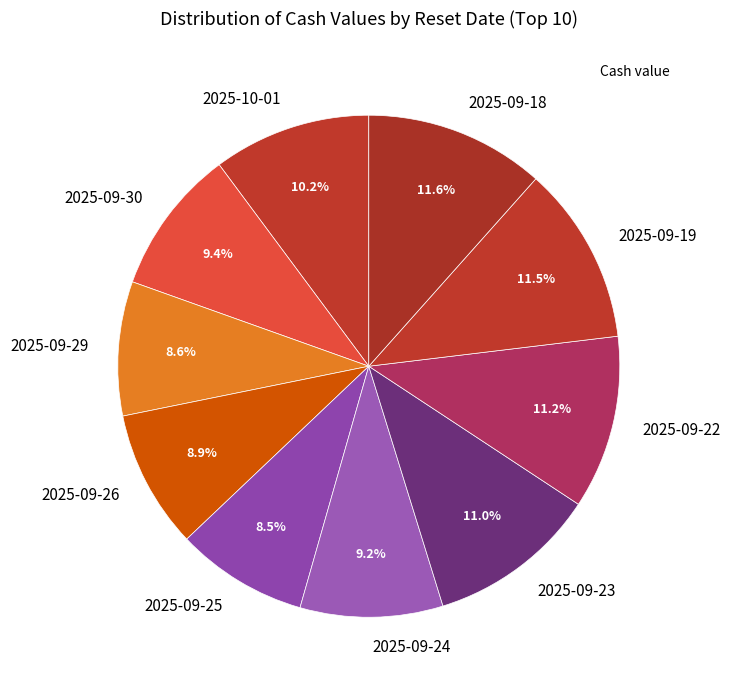

Is 2025-09-24 the majority of the pie?

No